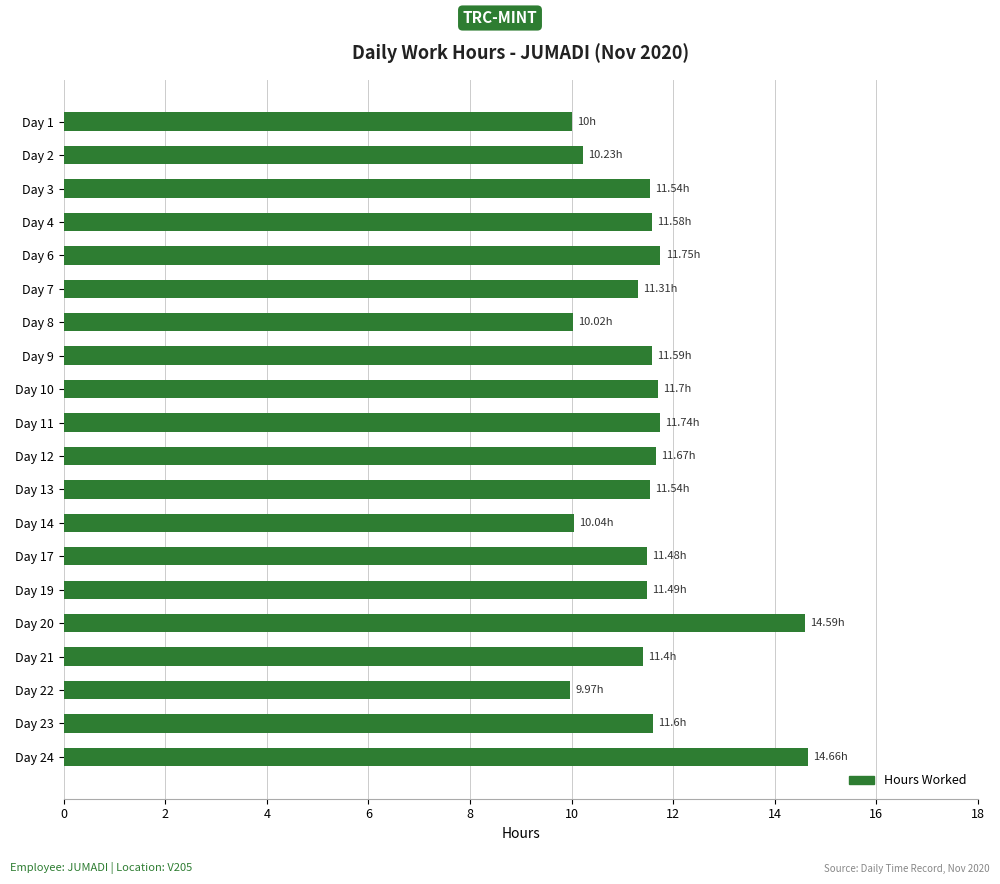

What is the difference between the second highest and minimum values?

4.6